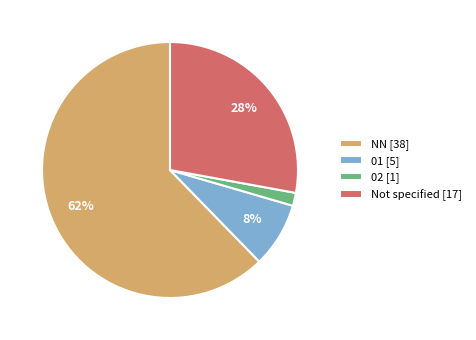

Which category accounts for the majority?

NN [38]